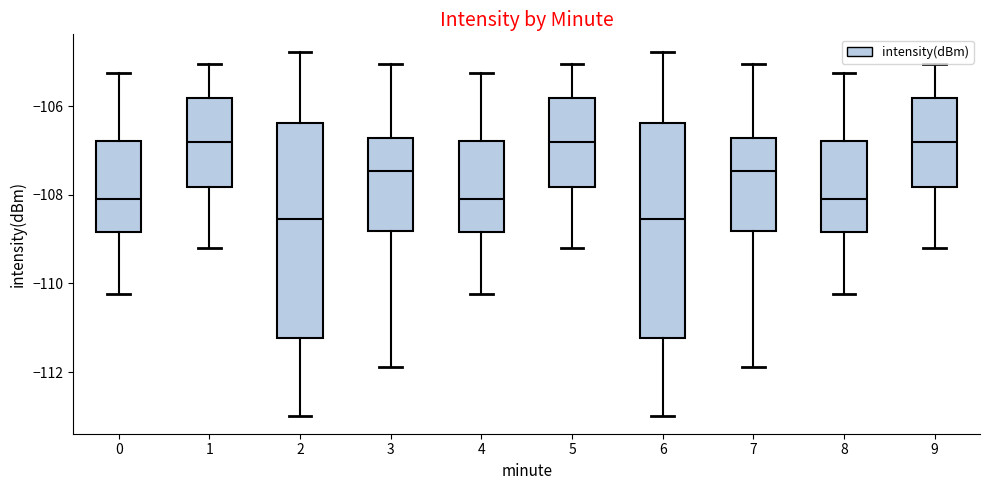

Where does the upper whisker of the box at x = 0 end on the y-axis? The values are not printed on the chart, so give them approximately, as read against the axis.

-105.2